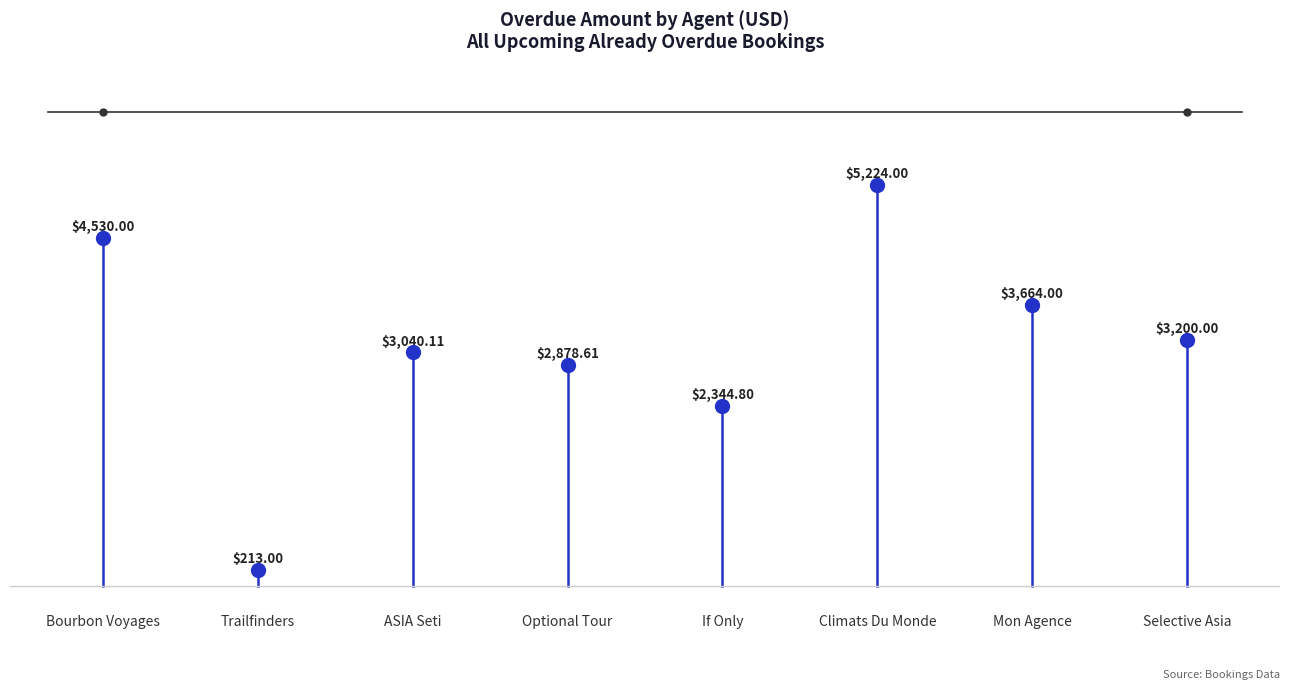

The value at Bourbon Voyages is 2303. True or false?

False